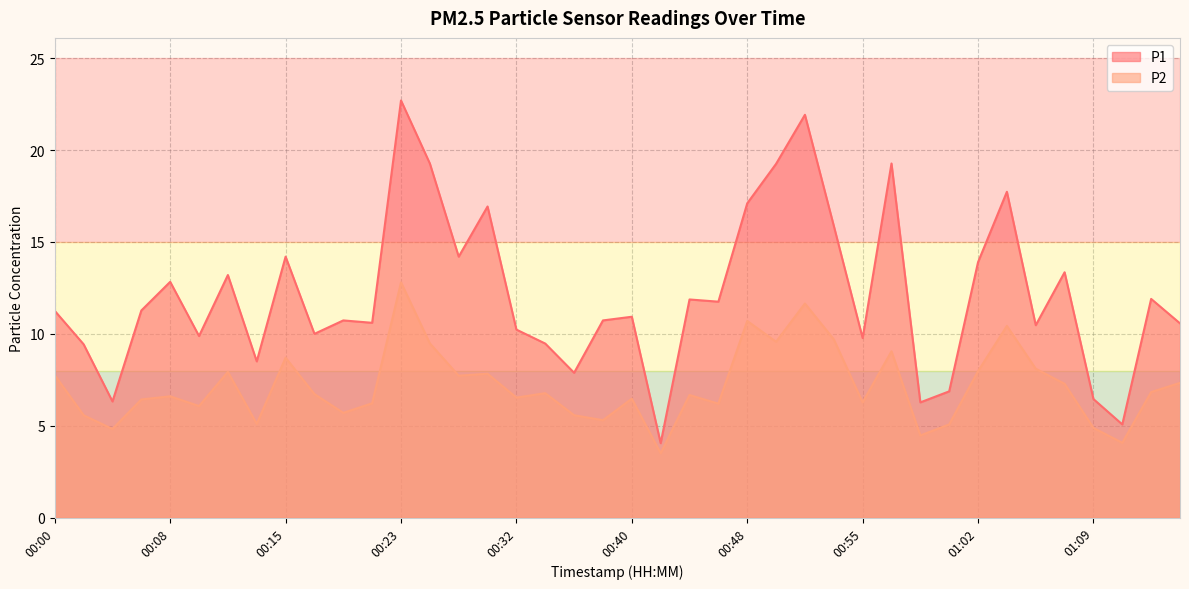

What is the value of the P2 point at the 7th from the left?

7.9